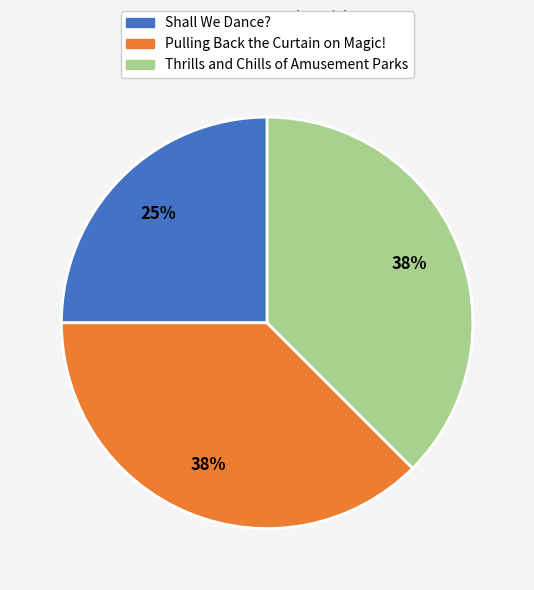

Count the number of slices in the pie.

3